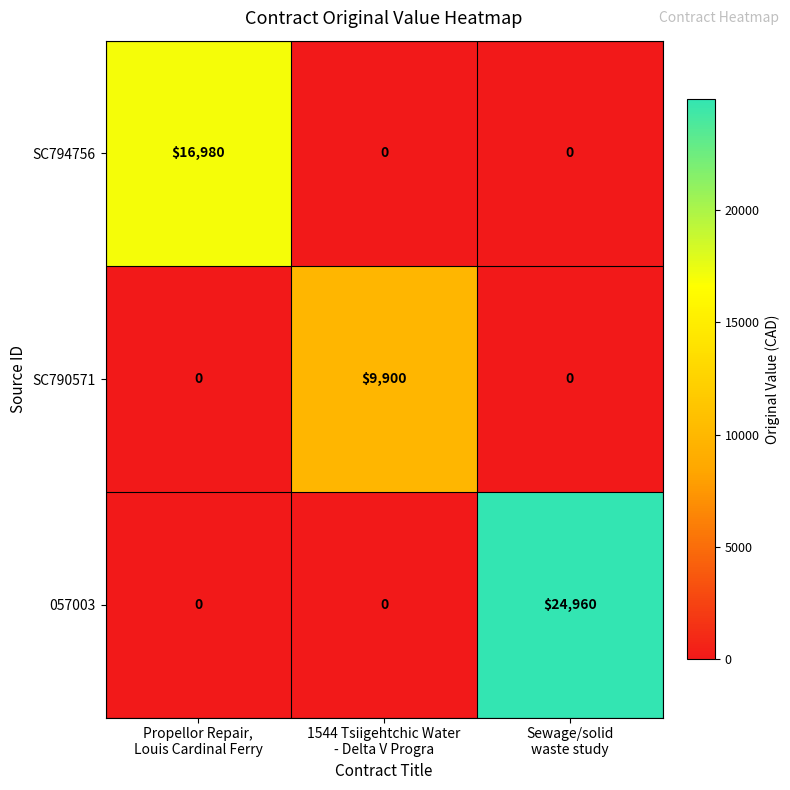

Reading left to right, list all the values displayed in this chart.

SC794756: 16980	0	0
SC790571: 0	9900	0
057003: 0	0	24960